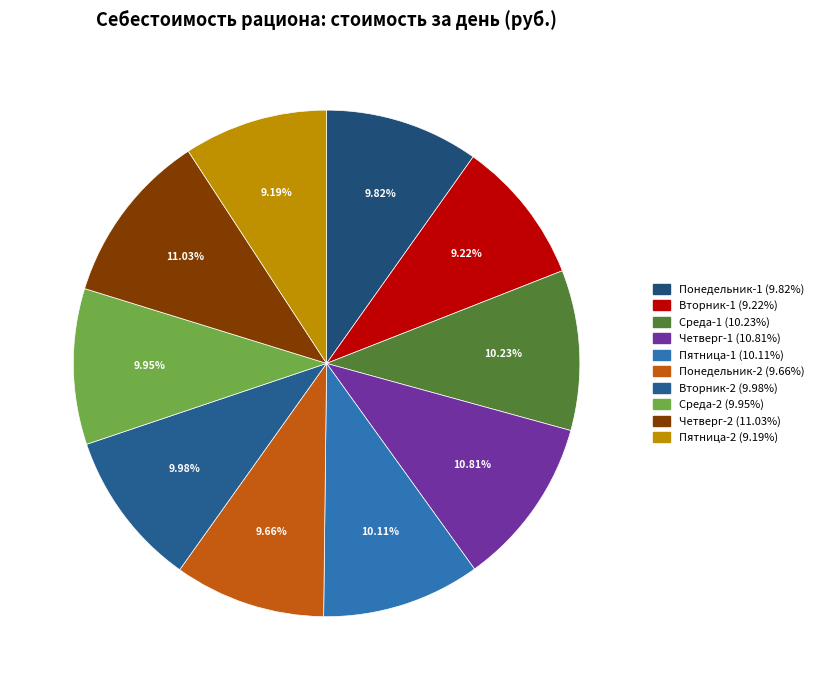

How many slices are in this pie chart?

10